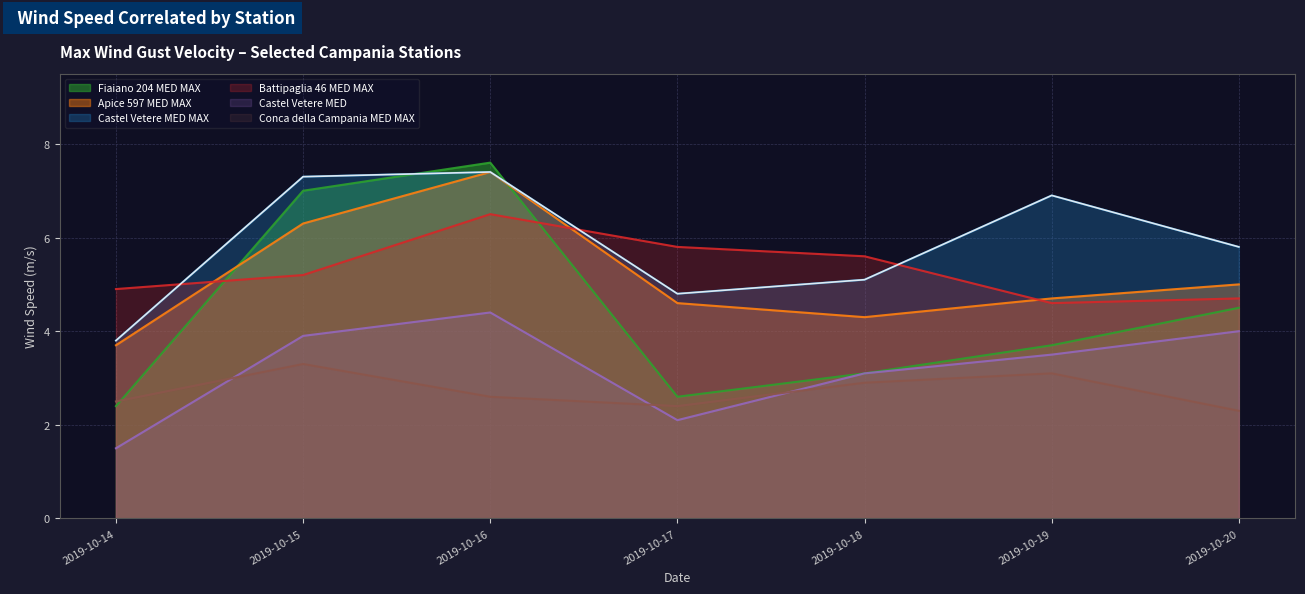

At which category is the sum across all series the highest?

2019-10-16